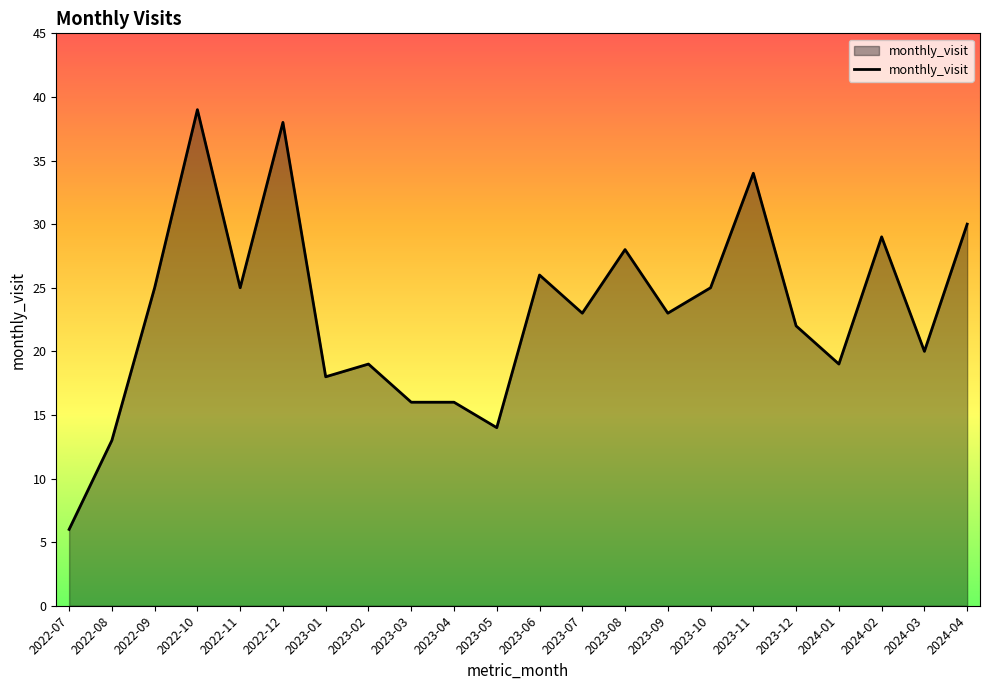

What is the difference between the values at 2023-02 and 2023-07?

4